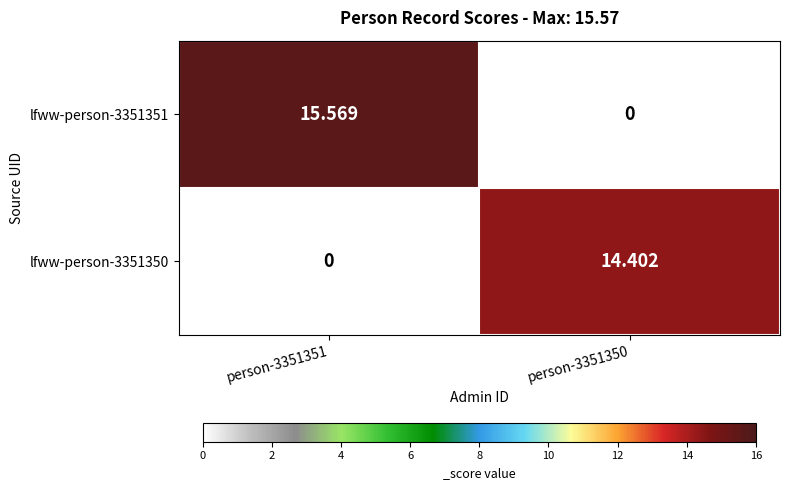

Is the value of lfww-person-3351350 at person-3351350 greater than the value of lfww-person-3351351 at person-3351350?

Yes